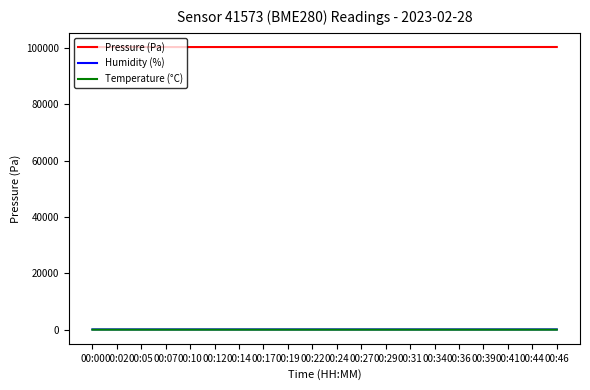

True or false: Humidity (%) and Pressure (Pa) cross at least once.

False